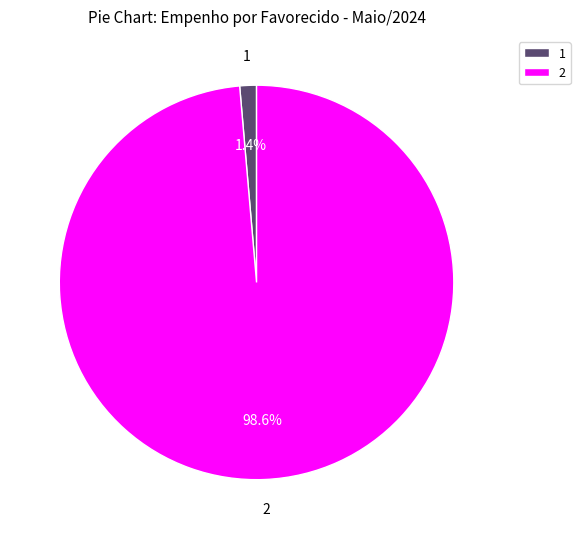

Is there a majority slice in this chart?

Yes